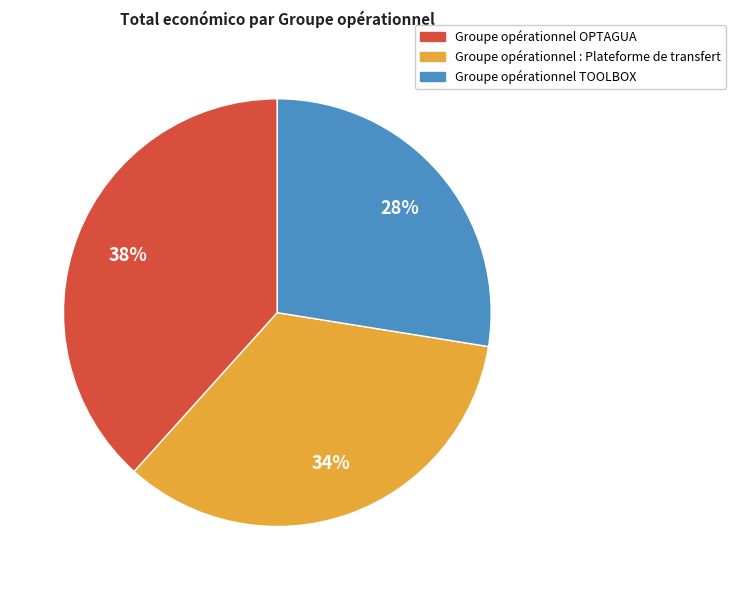

Combined, do Groupe opérationnel : Plateforme de transfert and Groupe opérationnel TOOLBOX account for over 50%?

Yes